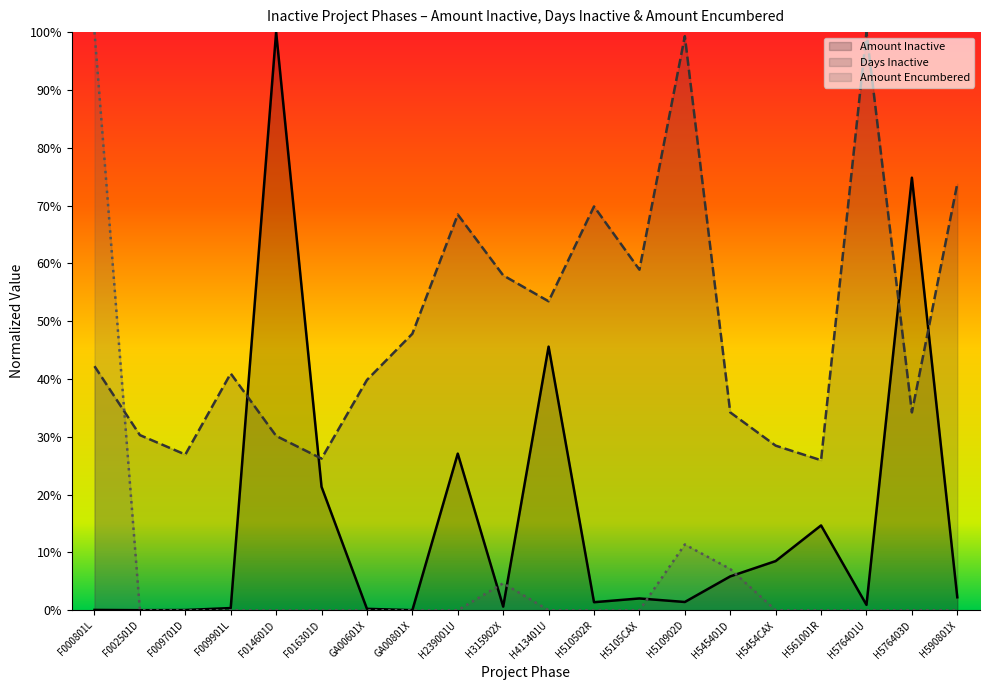

What is the label of the 5th point from the right?

H5454CAX